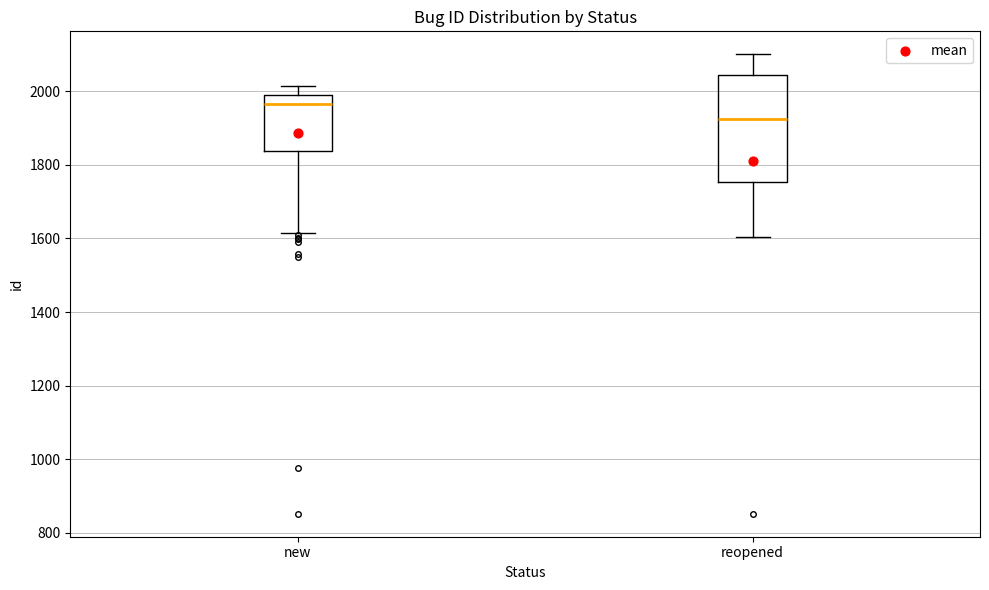

Where is the upper edge of the box for reopened on the y-axis? The values are not printed on the chart, so give them approximately, as read against the axis.

2040